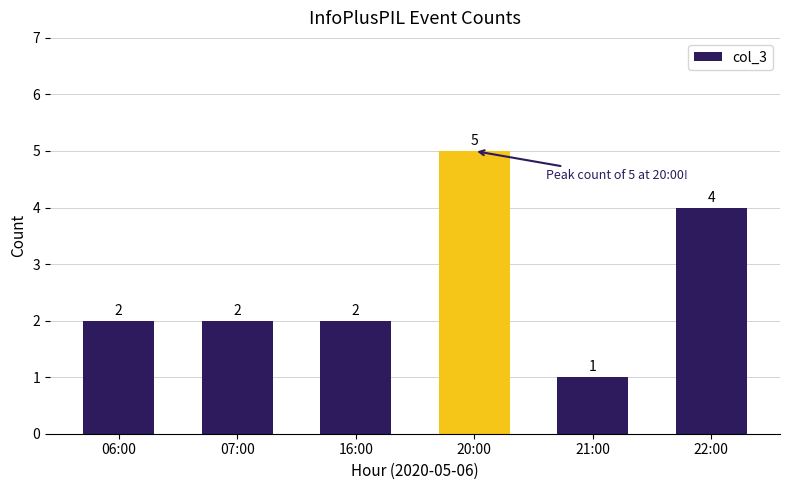

The chart shows a value of 7 at 20:00. True or false?

False